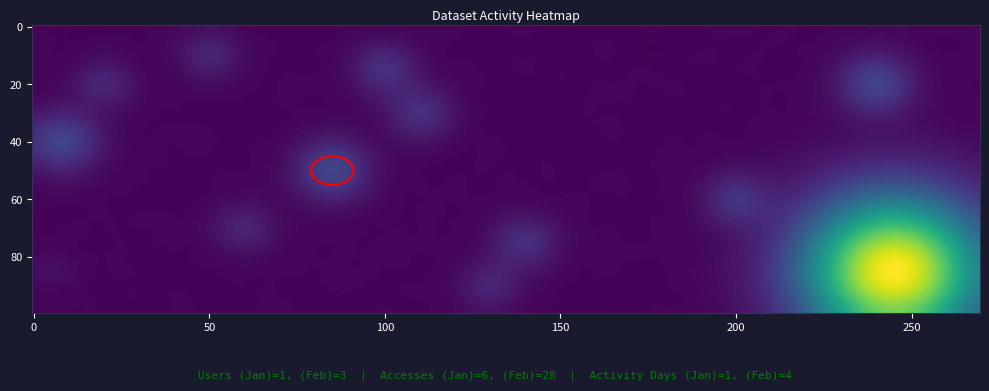

Which has a higher value, 0 or 1?

1